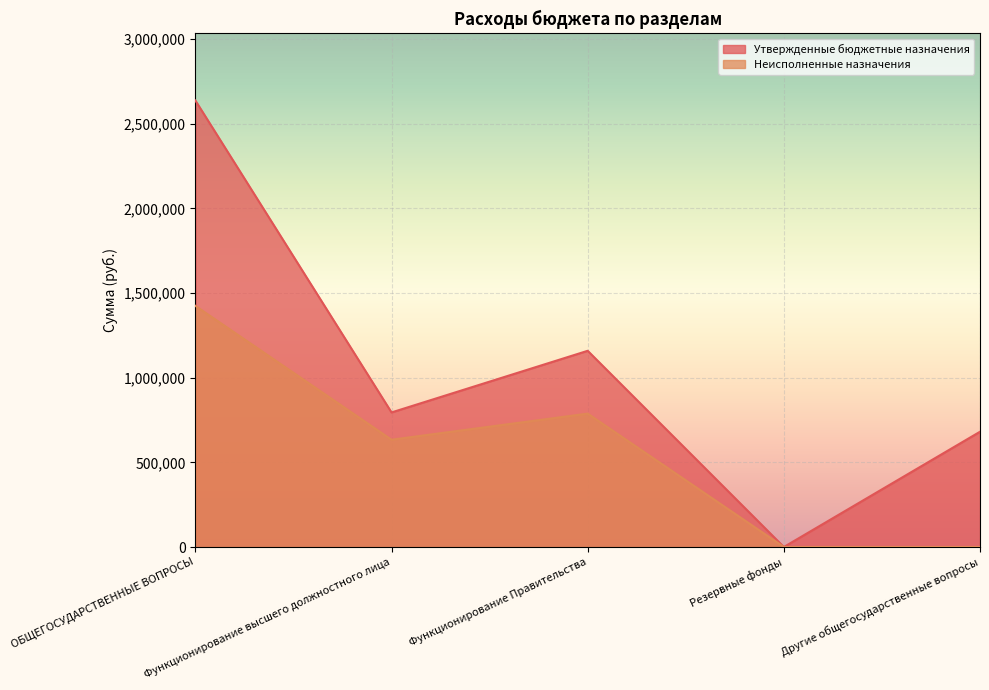

What is the value of the Неисполненные назначения point at the 5th from the left?

837.4